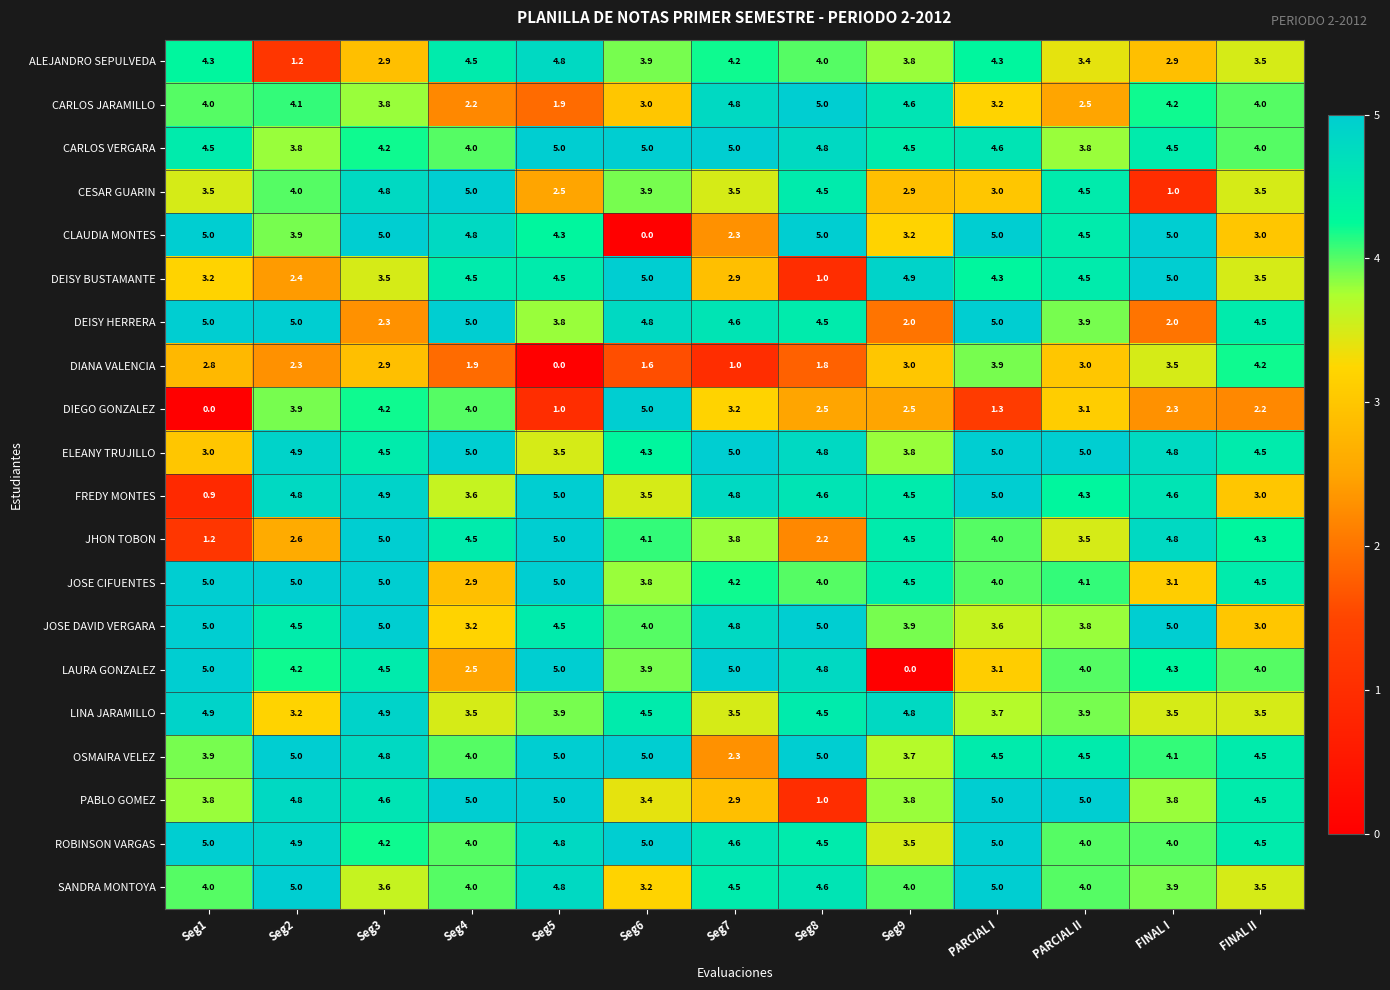

What is the difference between the maximum and minimum values in the CESAR GUARIN series?

4.0